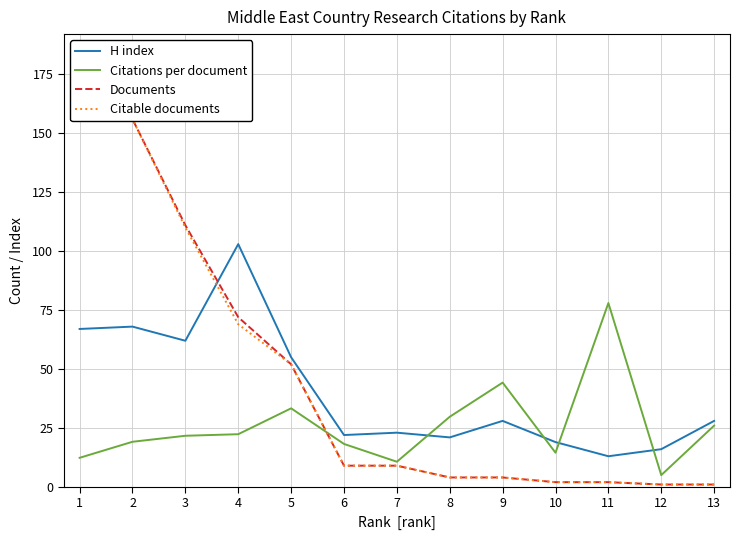

Does the chart have visible grid lines?

Yes